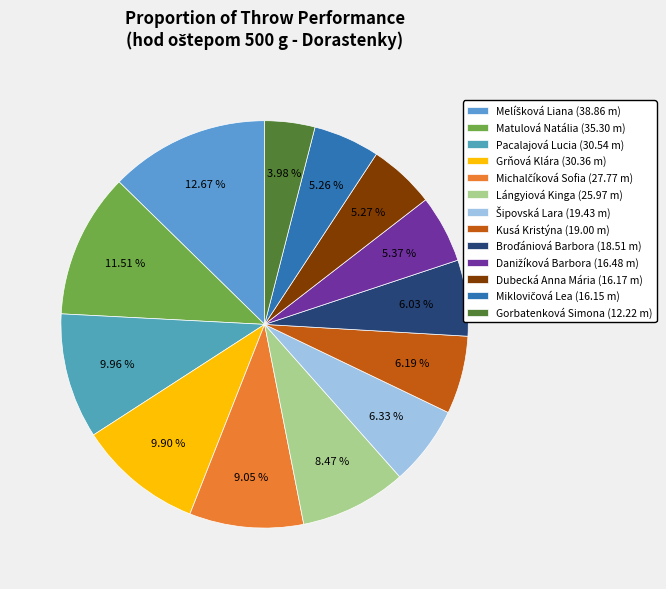

Count the number of slices in the pie.

13